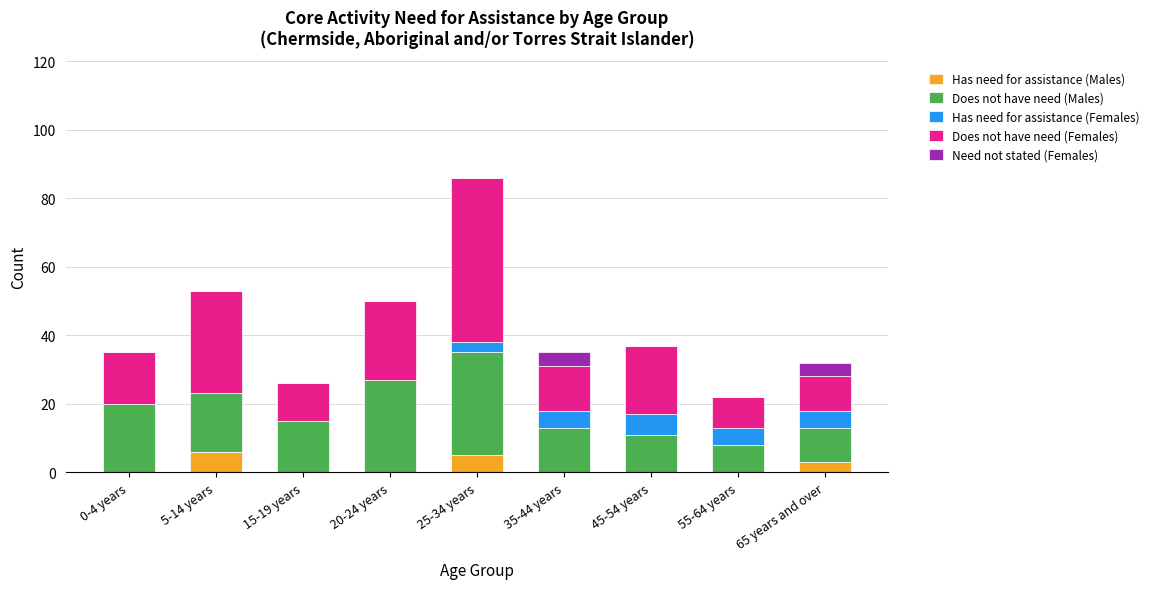

What is the total value across all series at 65 years and over?

32